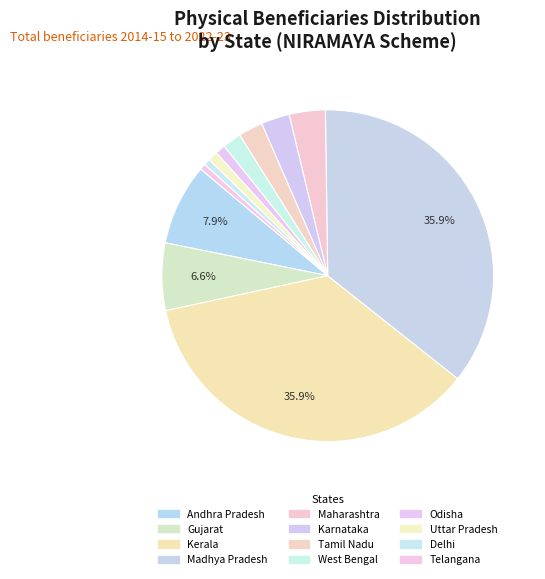

Which has a higher value, Tamil Nadu or Odisha?

Tamil Nadu